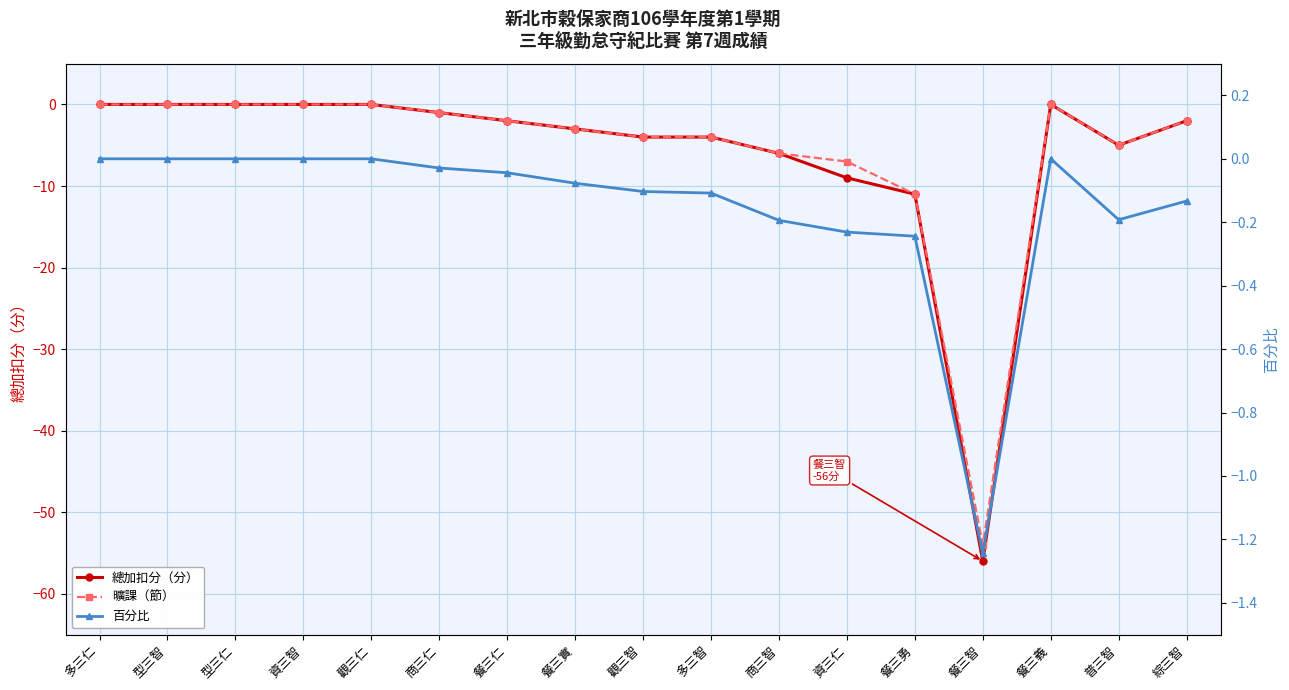

List the labels in order of 總加扣分（分） value, smallest first.

餐三智, 餐三勇, 資三仁, 商三智, 普三智, 觀三智, 多三智, 餐三實, 餐三仁, 綜三智, 商三仁, 多三仁, 型三智, 型三仁, 資三智, 觀三仁, 餐三義